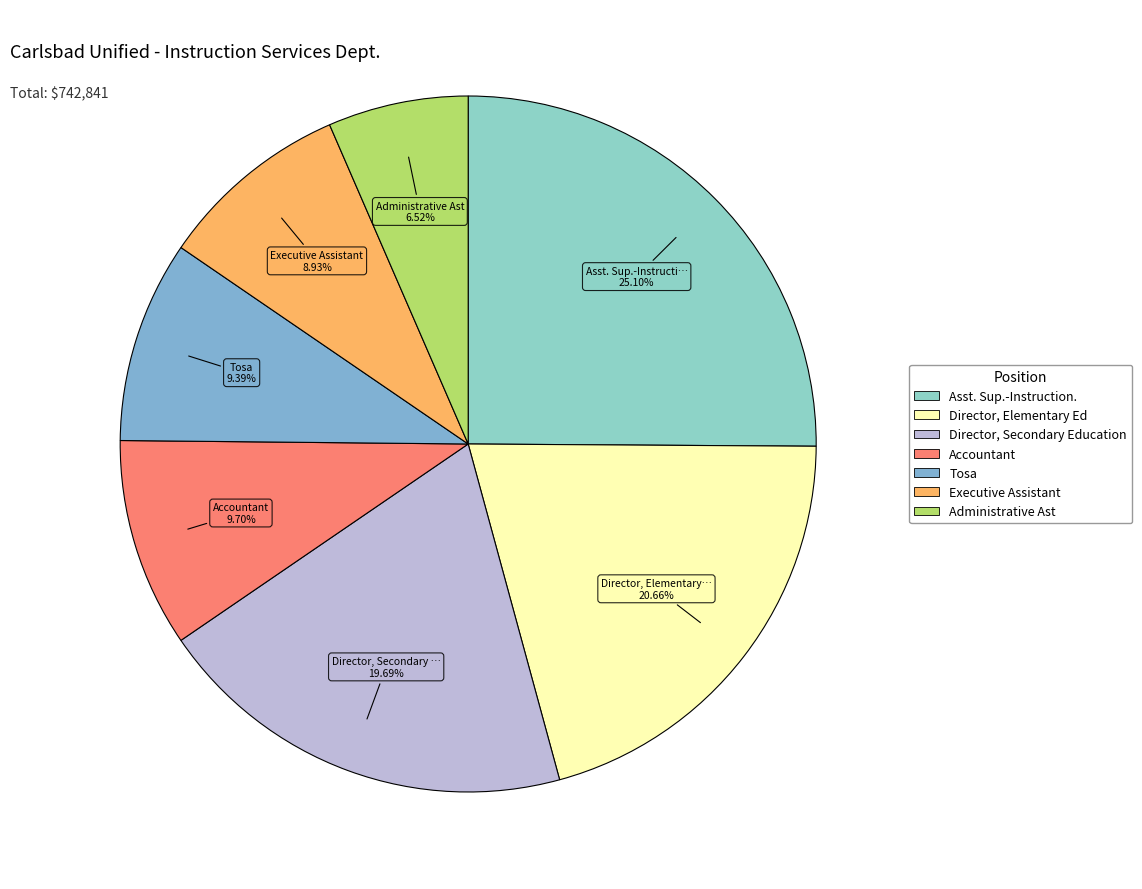

Rank the categories by value from highest to lowest.

Asst. Sup.-Instruction., Director, Elementary Ed, Director, Secondary Education, Accountant, Tosa, Executive Assistant, Administrative Ast